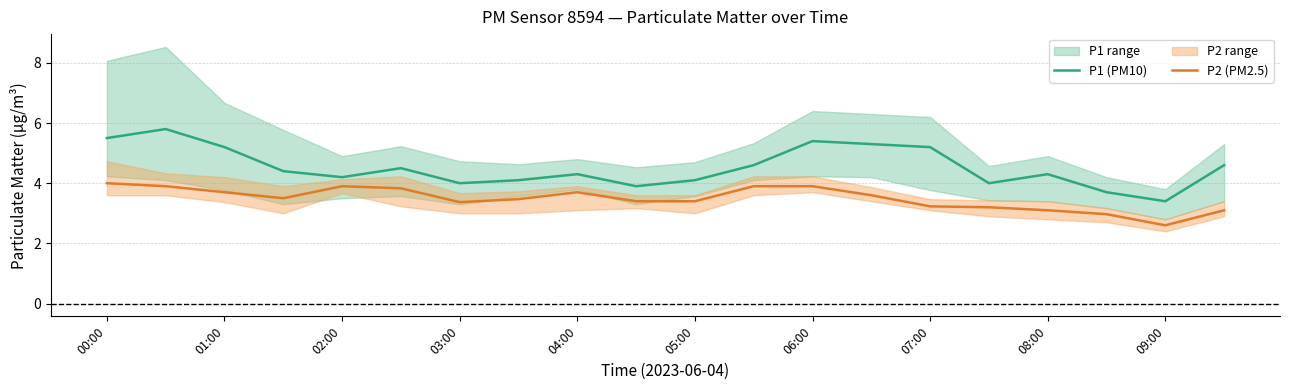

What is the maximum value for P2 (PM2.5)?

4.0